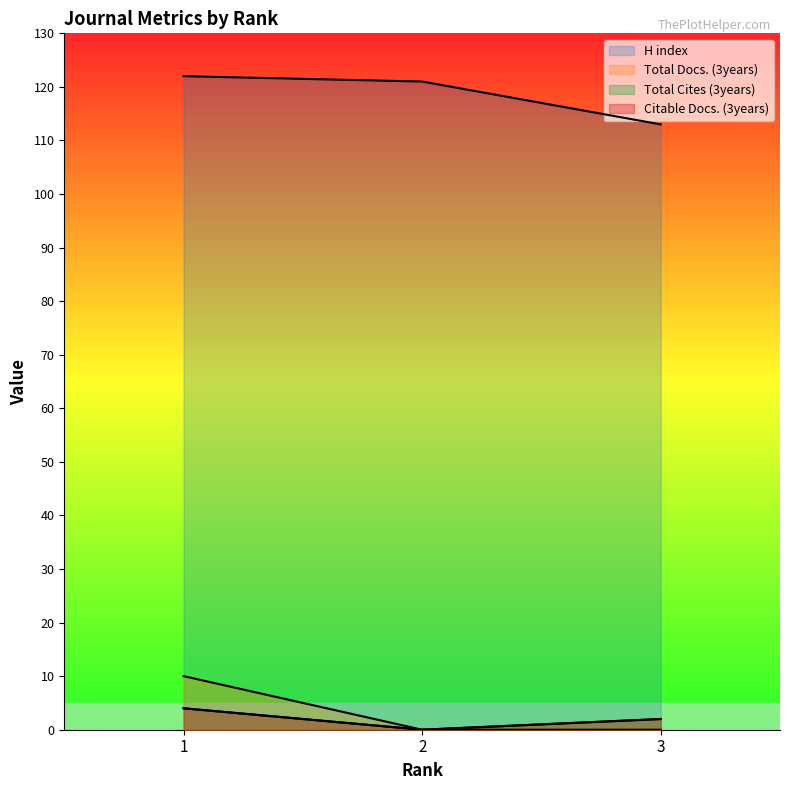

Between 2 and 1, which is larger?

1